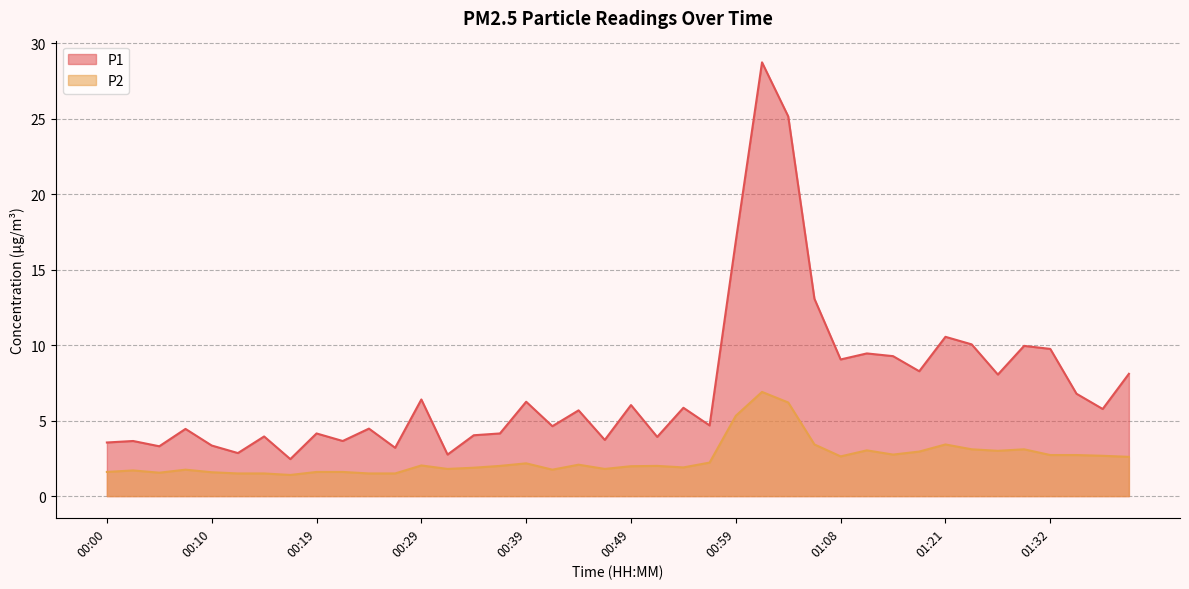

What is the label of the 9th point from the right?

01:19